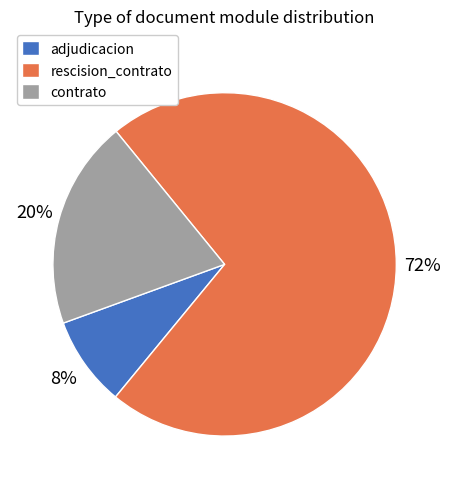

The contrato slice represents 13% of the pie. True or false?

False